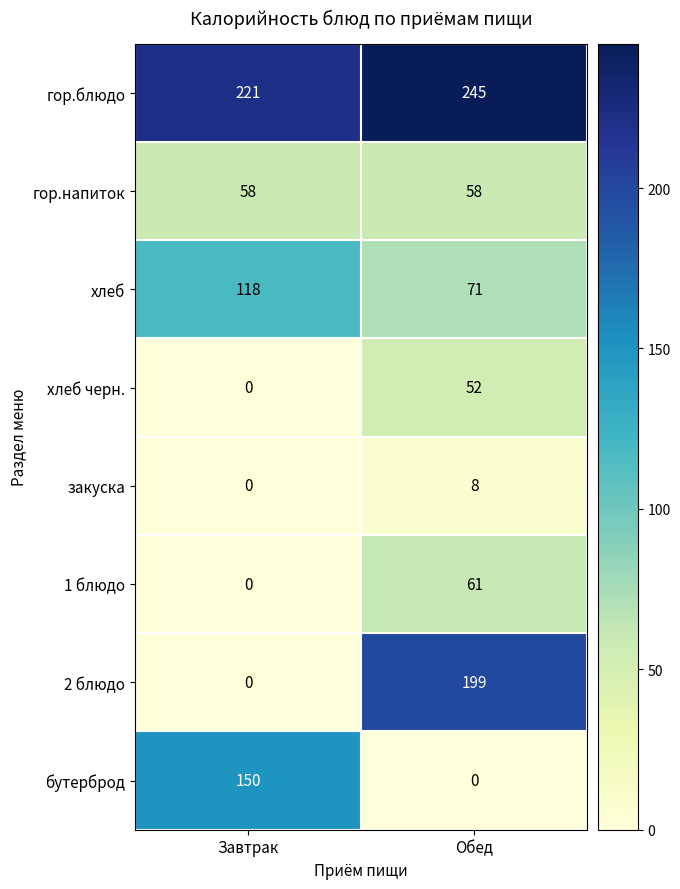

How many categories are shown in the chart?

2